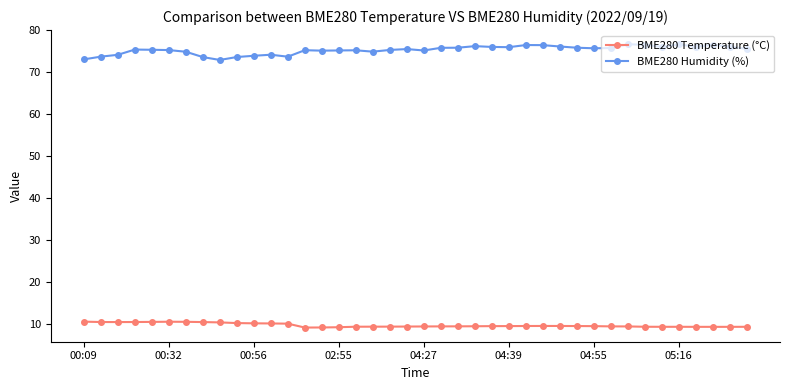

True or false: BME280 Temperature (°C) has more than 0 interior local peaks.

True